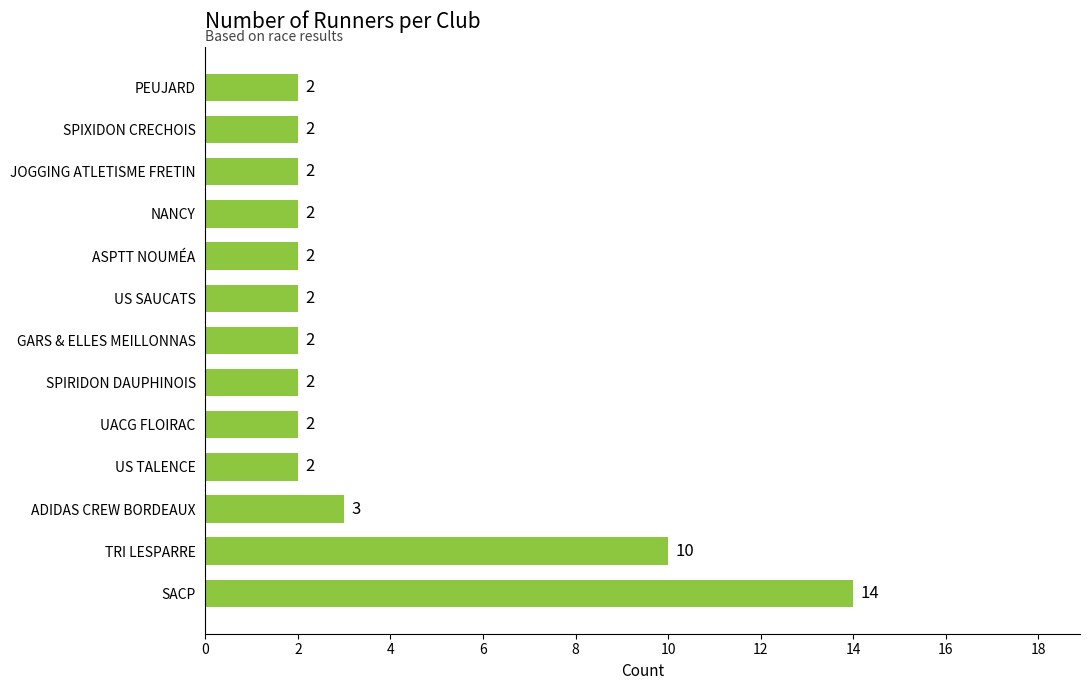

How many series are shown in this chart?

1